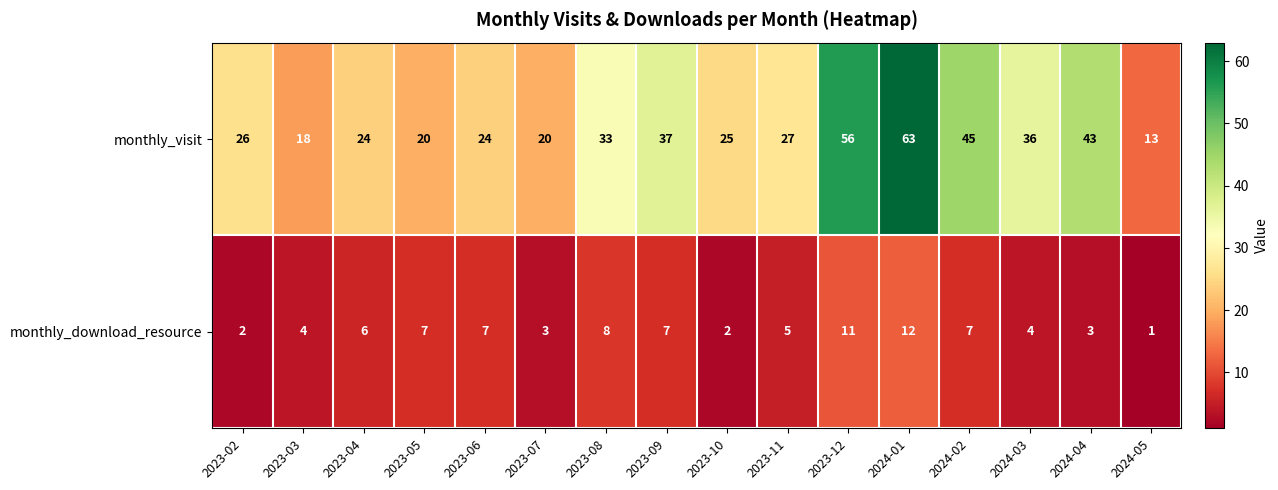

At which label does monthly_download_resource reach its minimum?

2024-05